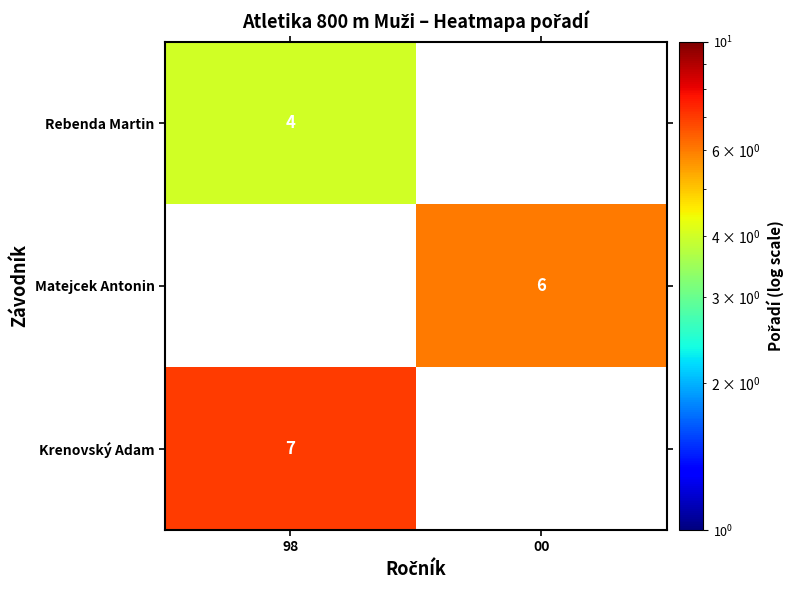

The Matejcek Antonin series shows 6 at 00. True or false?

True